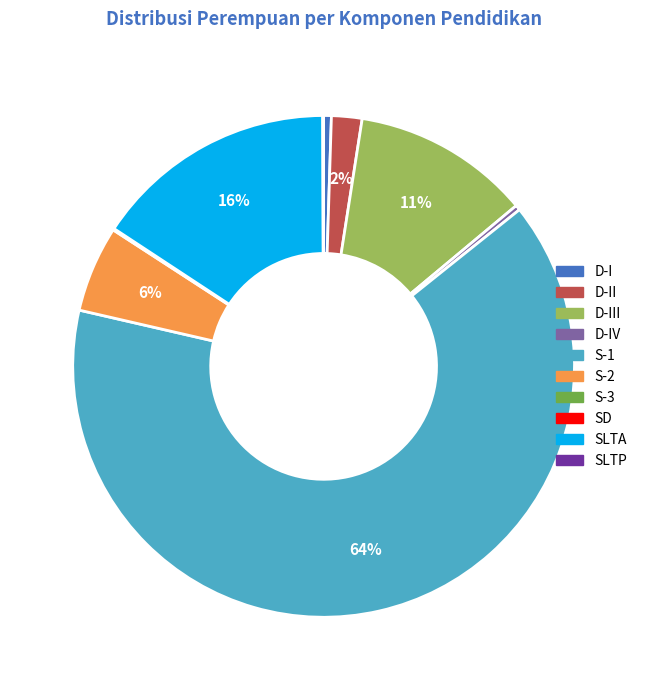

Is there a majority slice in this chart?

Yes